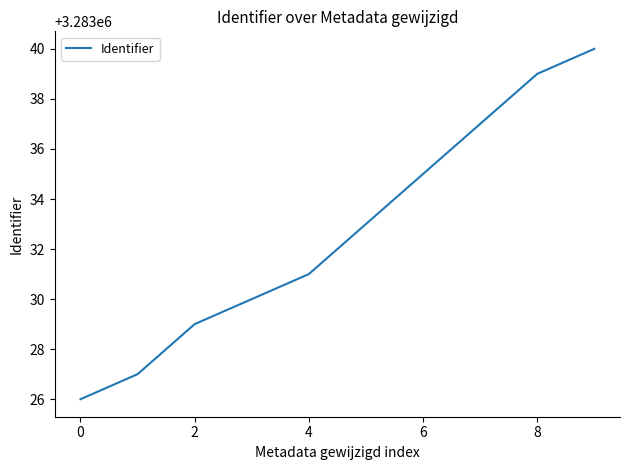

What is the difference between the maximum and minimum values?

14